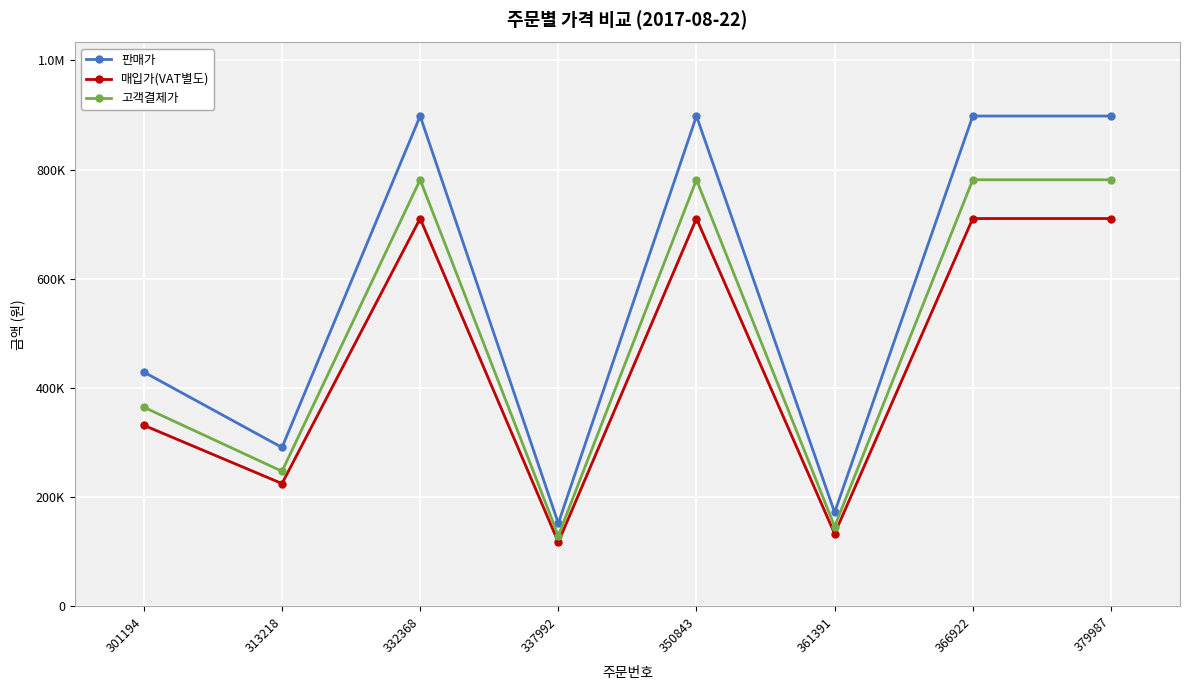

What are all the series names shown in the legend?

판매가, 매입가(VAT별도), 고객결제가